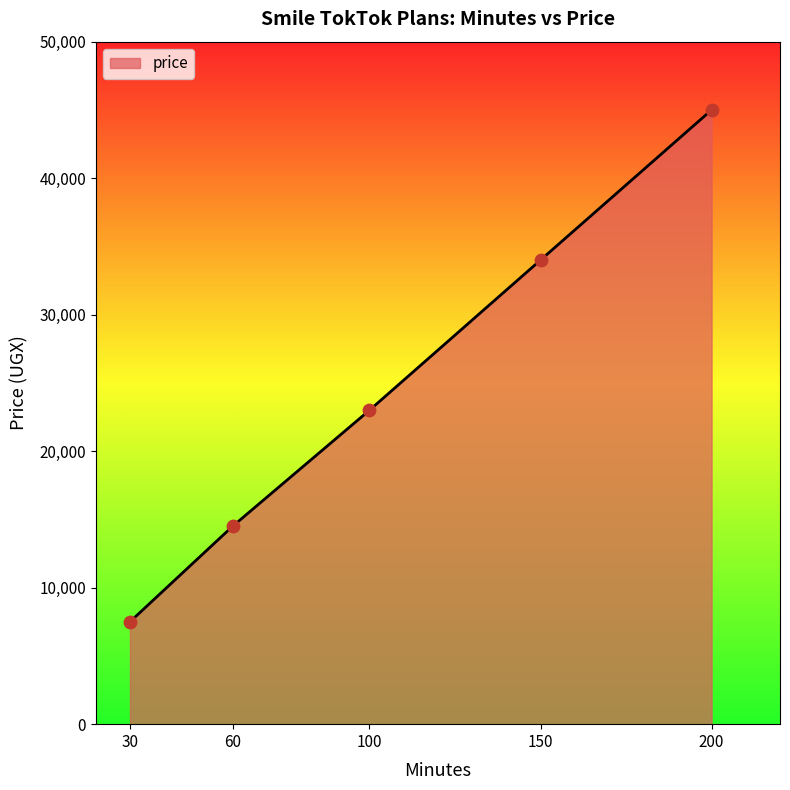

What is the change in value from 30 to 60?

+7000